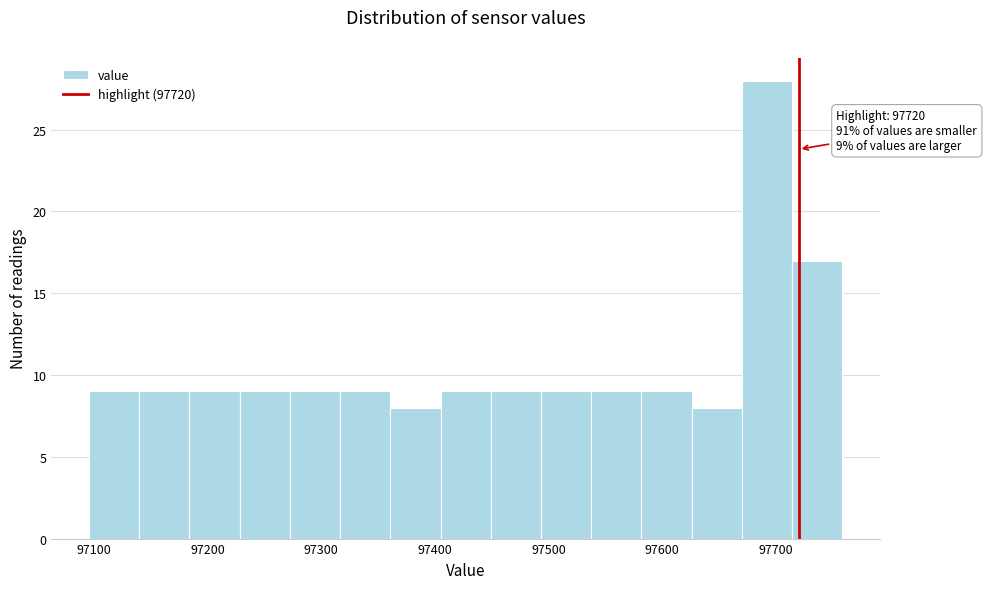

Which range on the x-axis has the tallest bar?

97670 to 97710